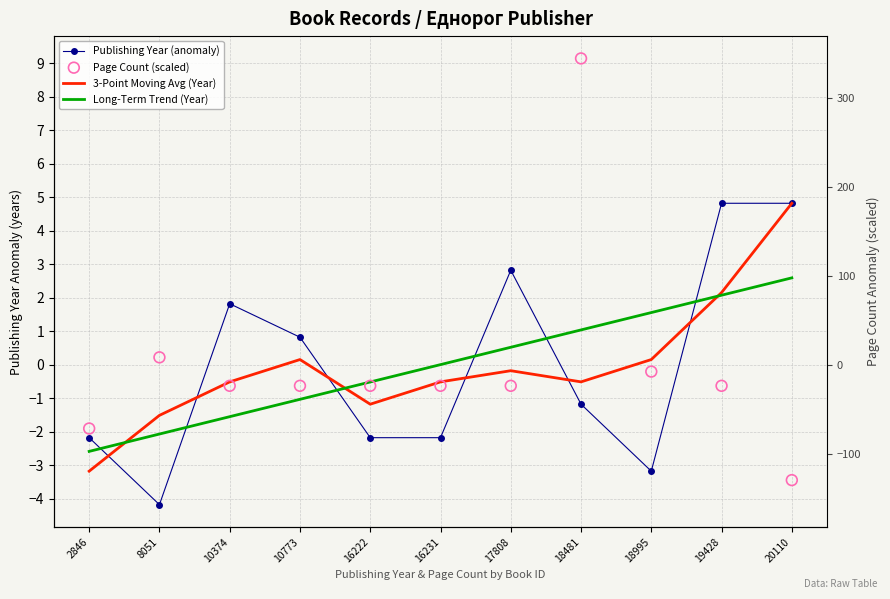

Is the value of Page Count (scaled) at 16222 greater than the value of Long-Term Trend (Year) at 16222?

No